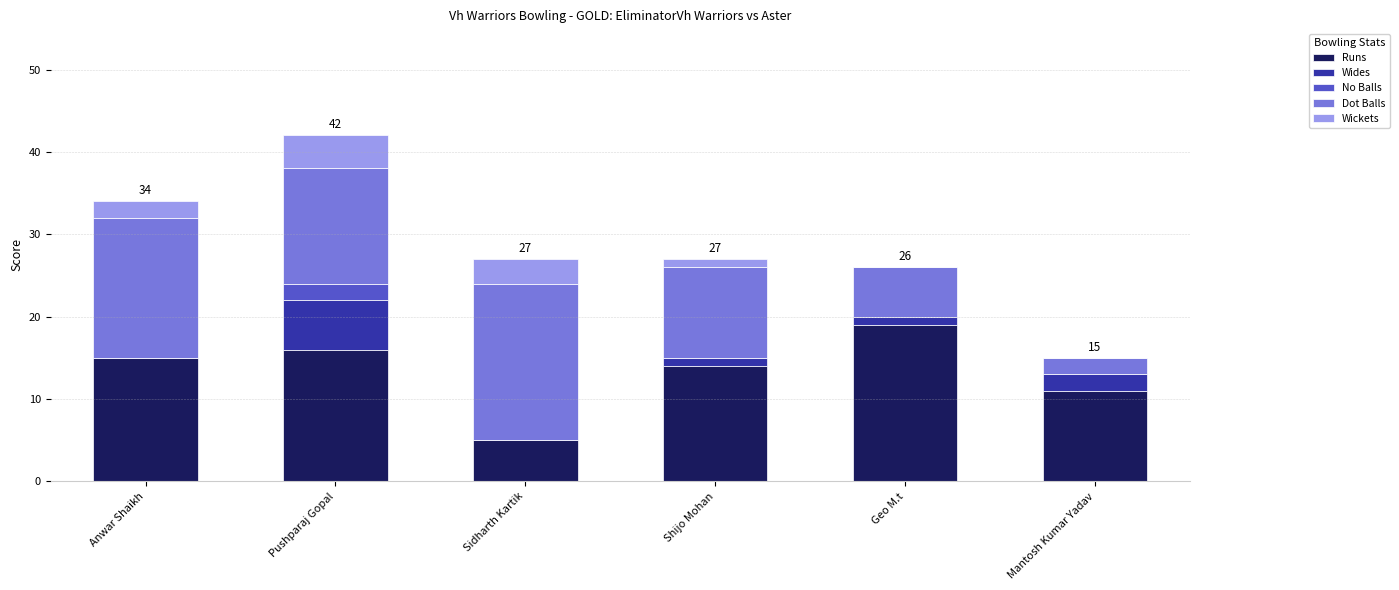

At which label does Runs reach its peak?

Geo M.t